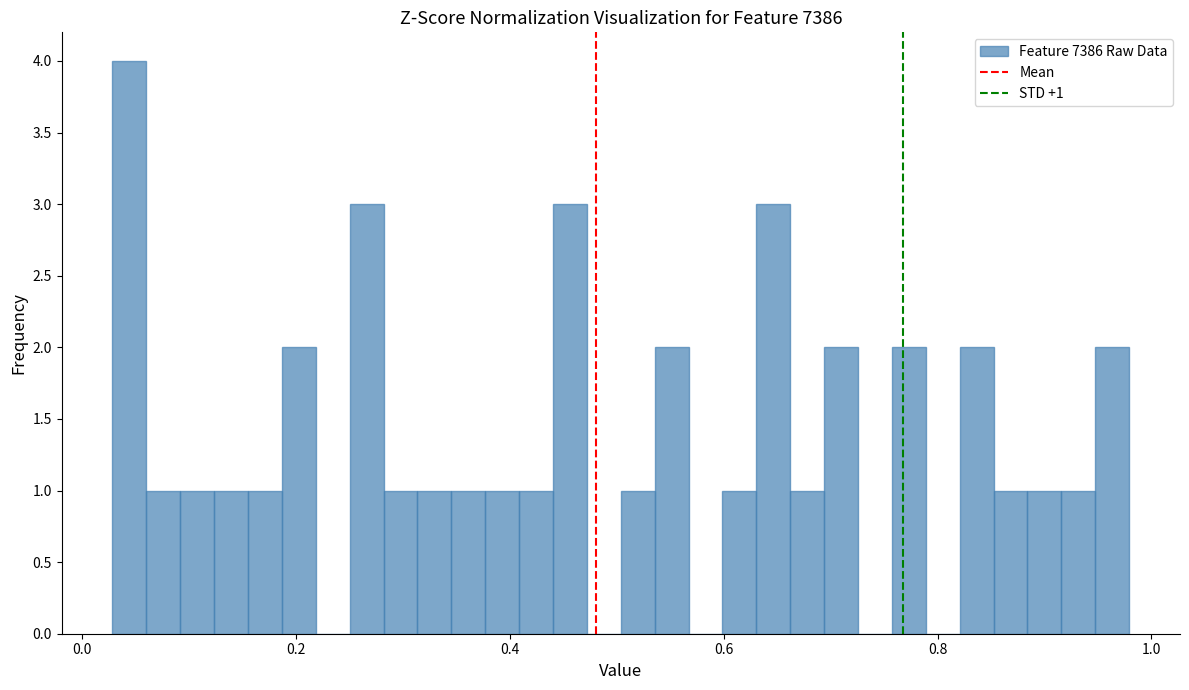

Read against the x-axis, roughly where is the centre of the tallest bar?

0.04